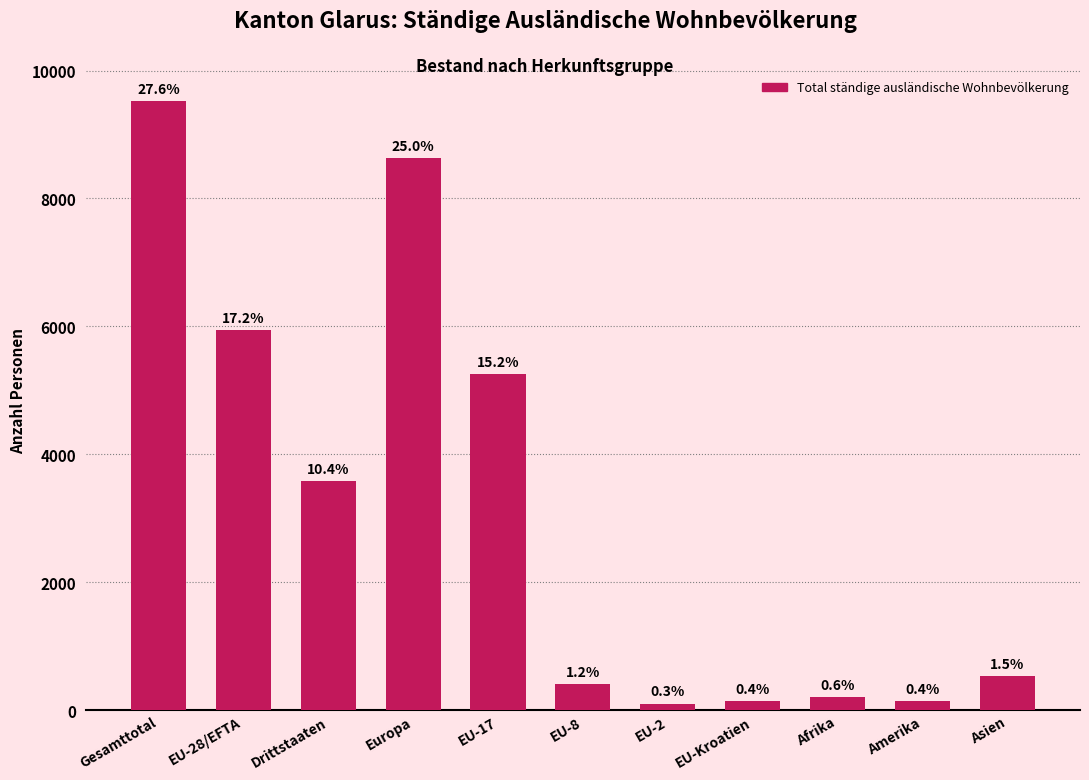

Are the bars horizontal?

No